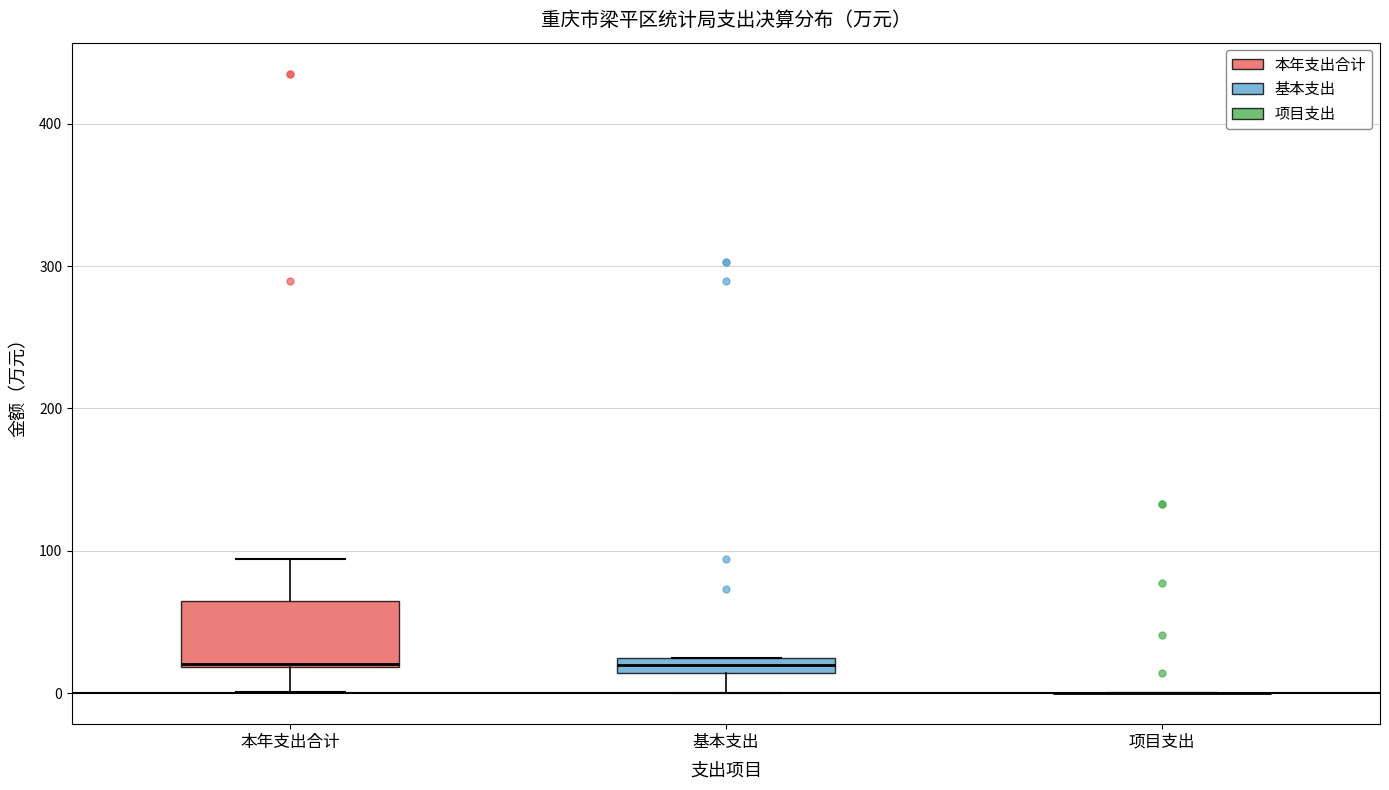

Which box is the tallest, from its lower edge to its upper edge?

本年支出合计